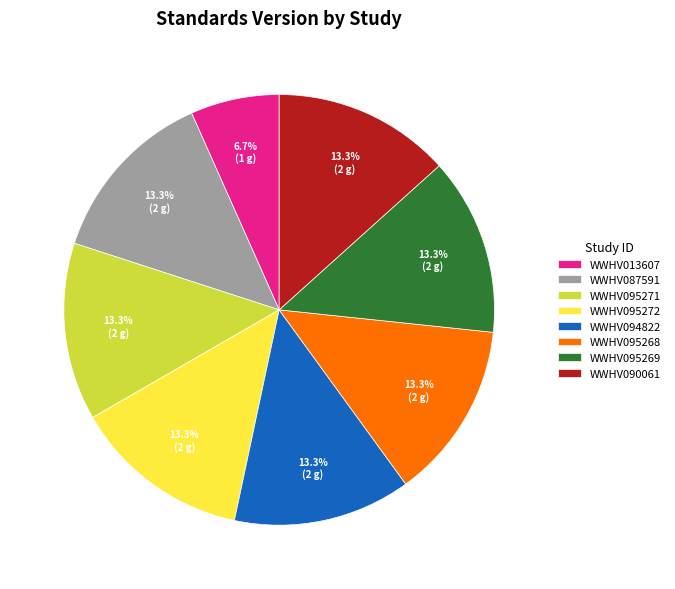

To the nearest percent, what is the difference between the WWHV095268 and WWHV013607 slice percentages?

7%